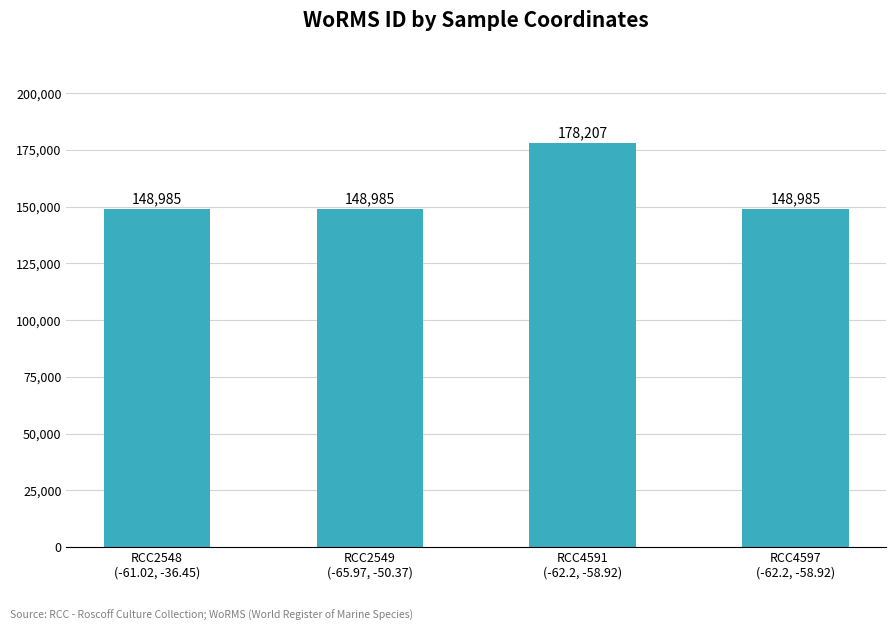

Approximately how many times larger is the value at RCC4597
(-62.2, -58.92) compared to RCC2548
(-61.02, -36.45)?

1.0